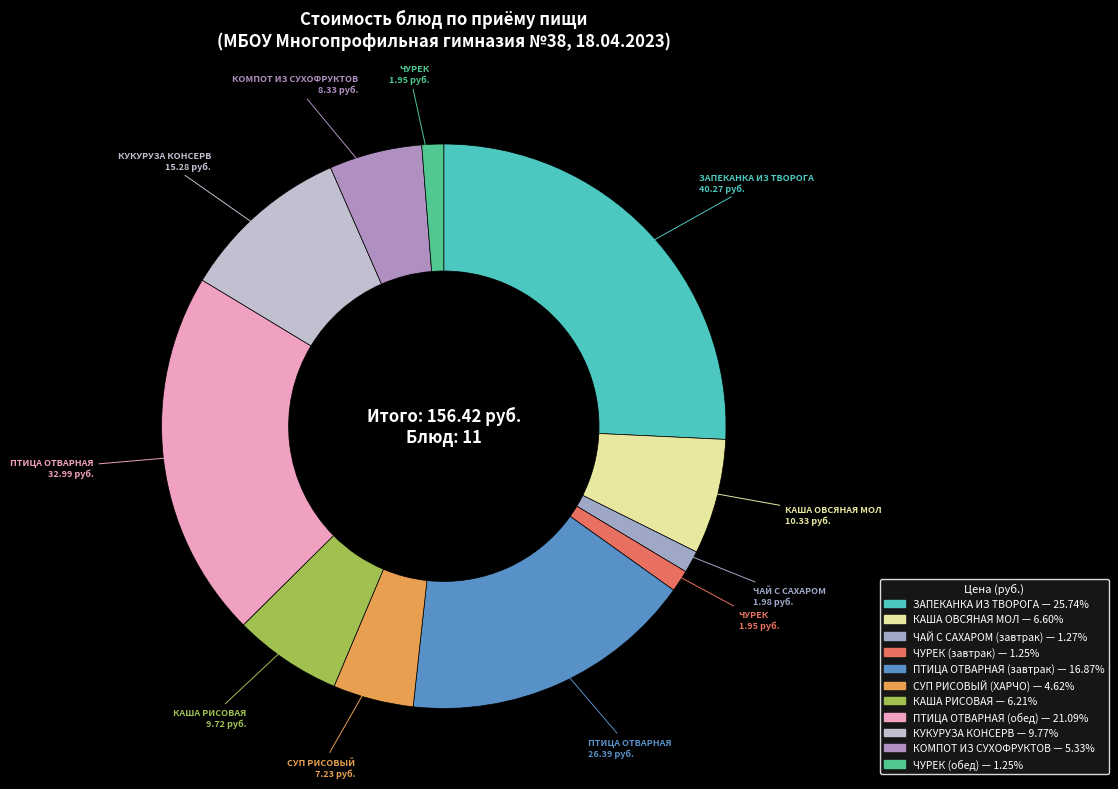

True or false: КОМПОТ ИЗ СУХОФРУКТОВ accounts for 5% of the total.

True